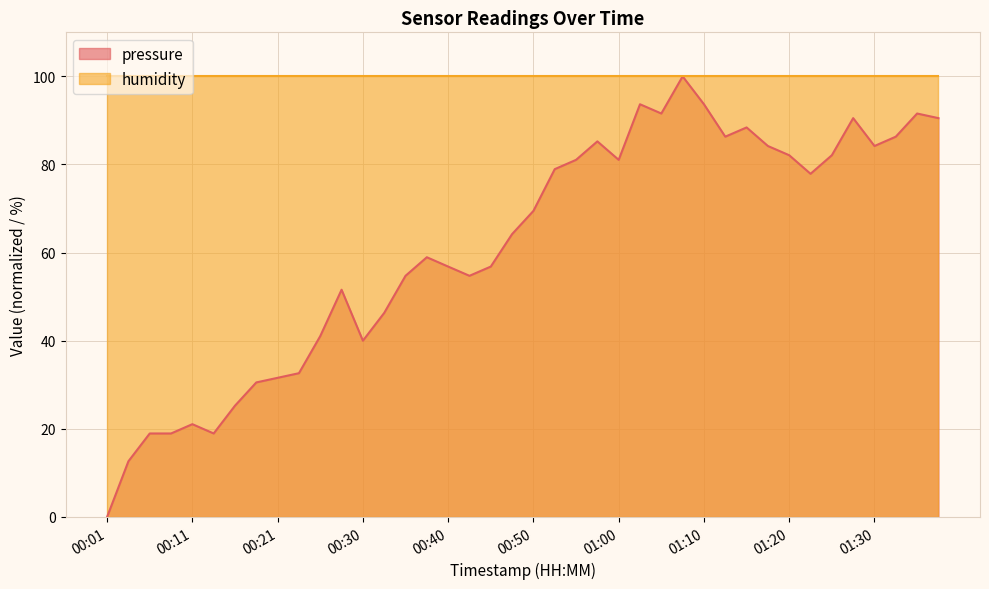

How many data points are less than 69?

20